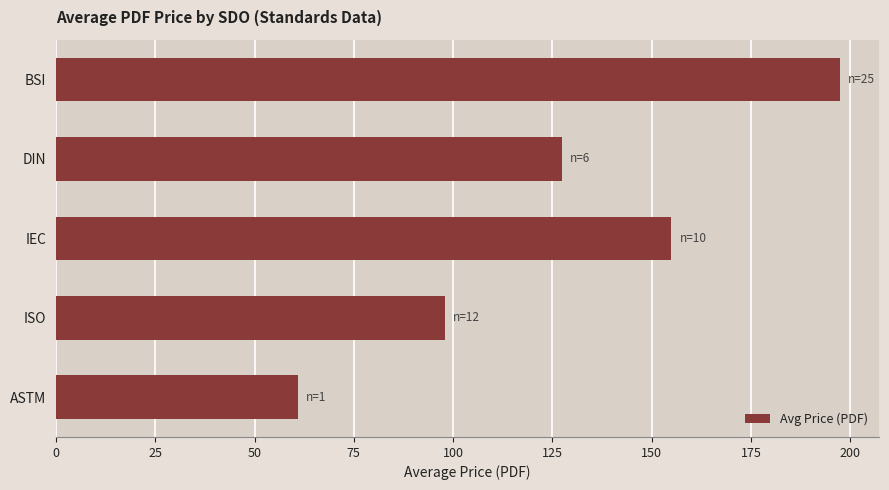

How many categories are shown in the chart?

5